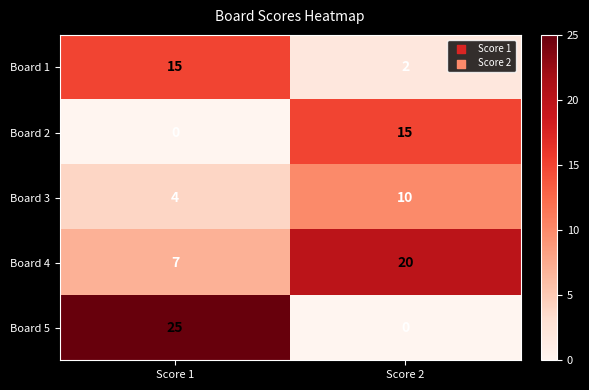

Which series changed the most between Score 1 and Score 2?

Board 5